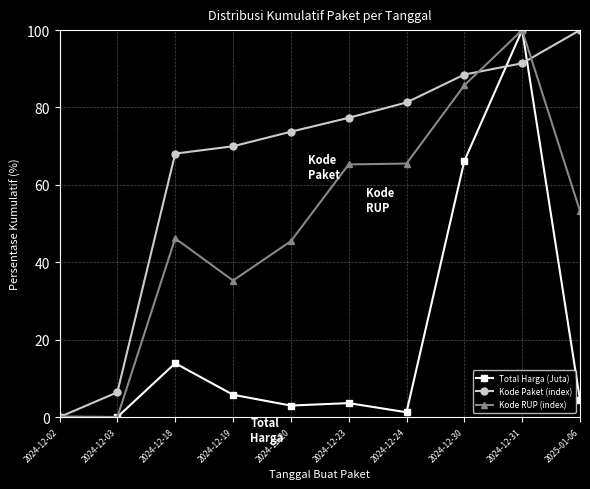

Is the value of Kode Paket (index) at 2024-12-19 greater than the value of Total Harga (Juta) at 2024-12-02?

Yes